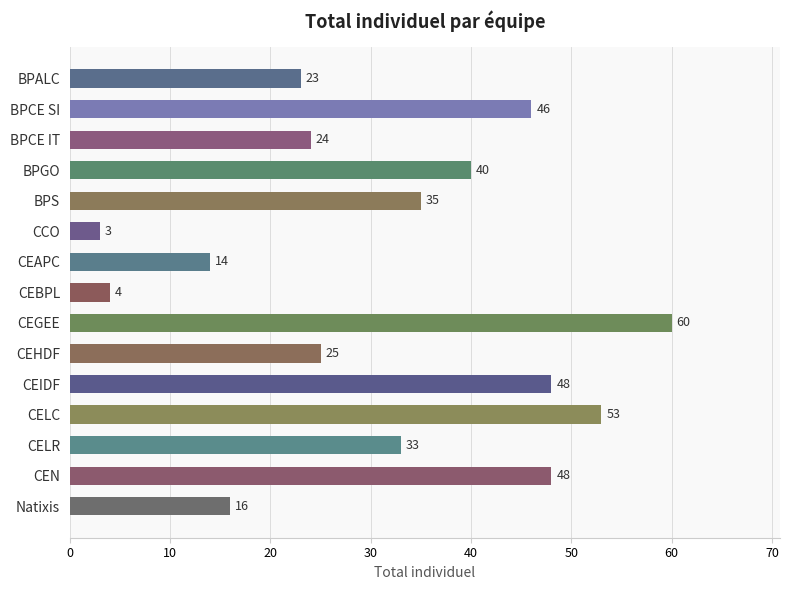

Reading top to bottom, transcribe all the data shown in this chart.

BPALC=23	BPCE SI=46	BPCE IT=24	BPGO=40	BPS=35	CCO=3	CEAPC=14	CEBPL=4	CEGEE=60	CEHDF=25	CEIDF=48	CELC=53	CELR=33	CEN=48	Natixis=16